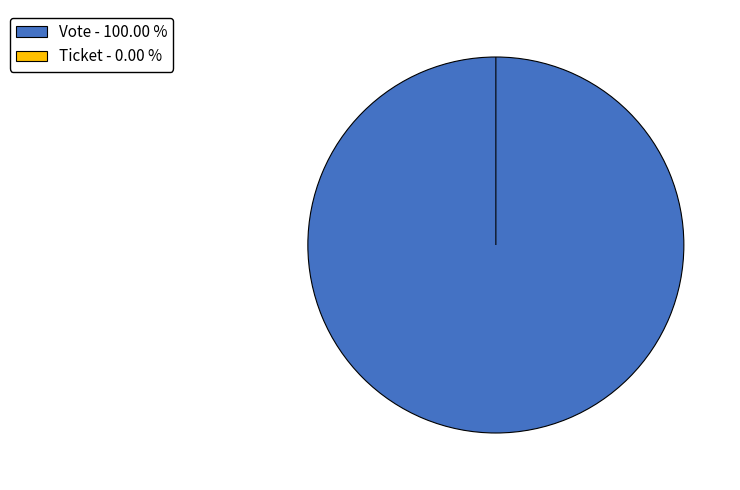

To the nearest percent, what is the difference between the Vote and Ticket slice percentages?

100%